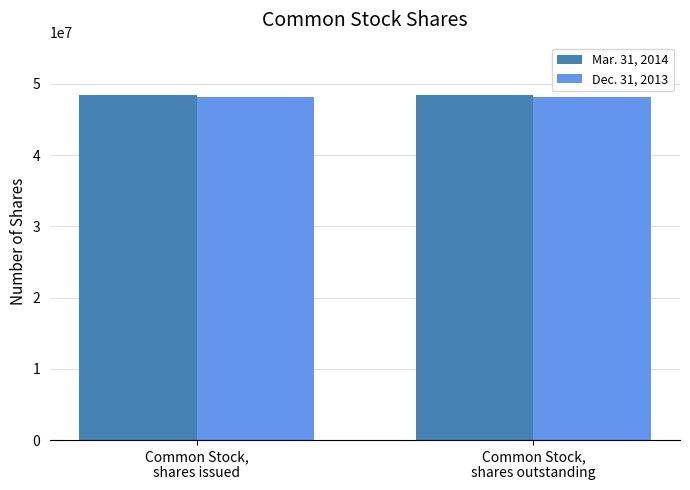

What is the label of the 2nd bar from the left?

Common Stock,
shares outstanding